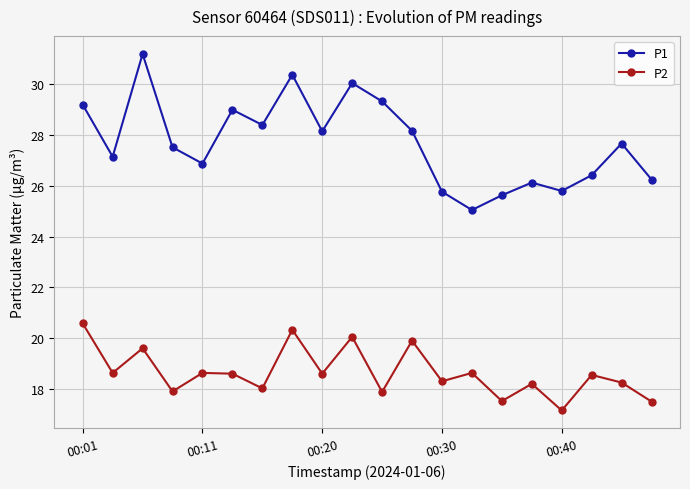

True or false: P1 and P2 cross at least once.

False